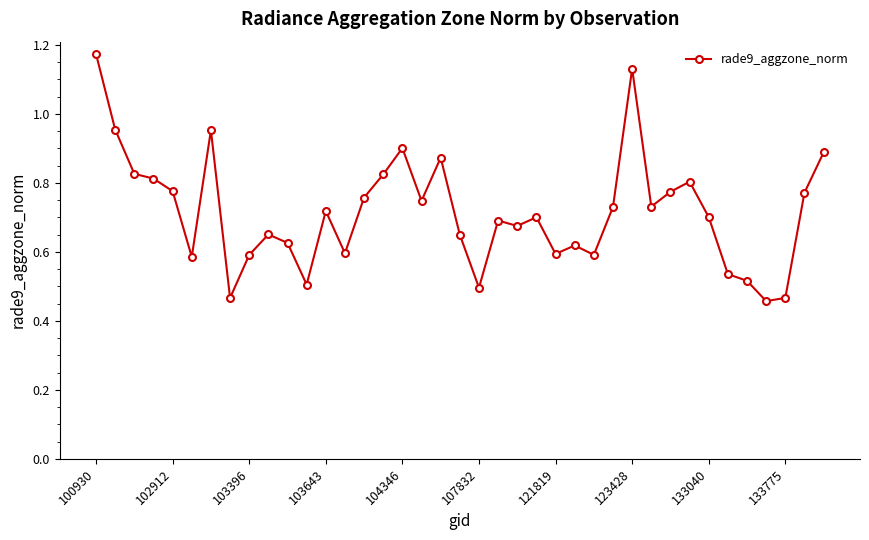

How many distinct data groups are displayed?

1